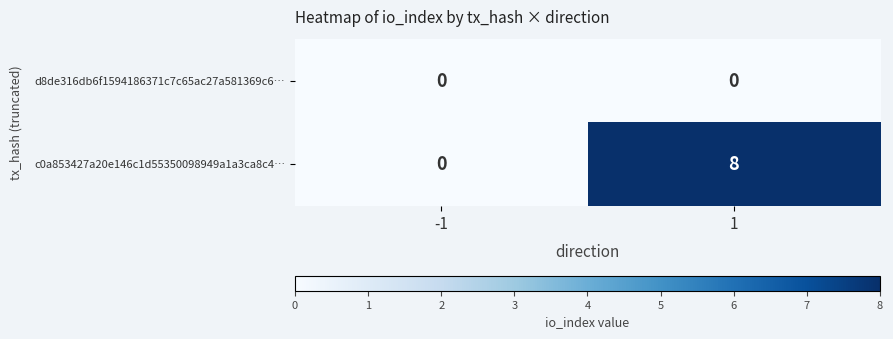

Rank the series by their average value, from lowest to highest.

d8de316db6f1594186371c7c65ac27a581369c6…, c0a853427a20e146c1d55350098949a1a3ca8c4…